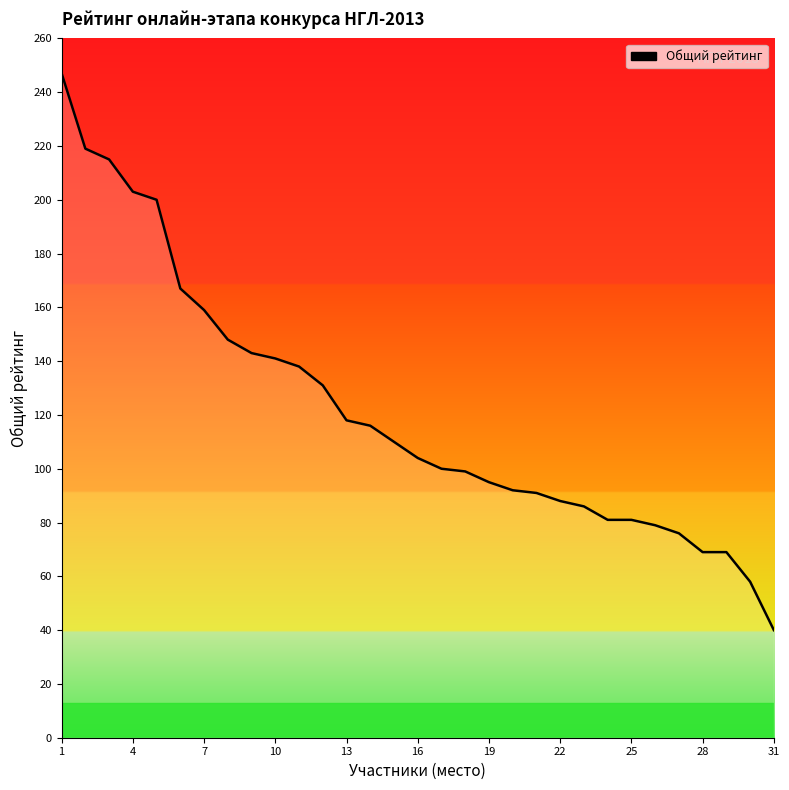

What is the greatest value displayed?

247